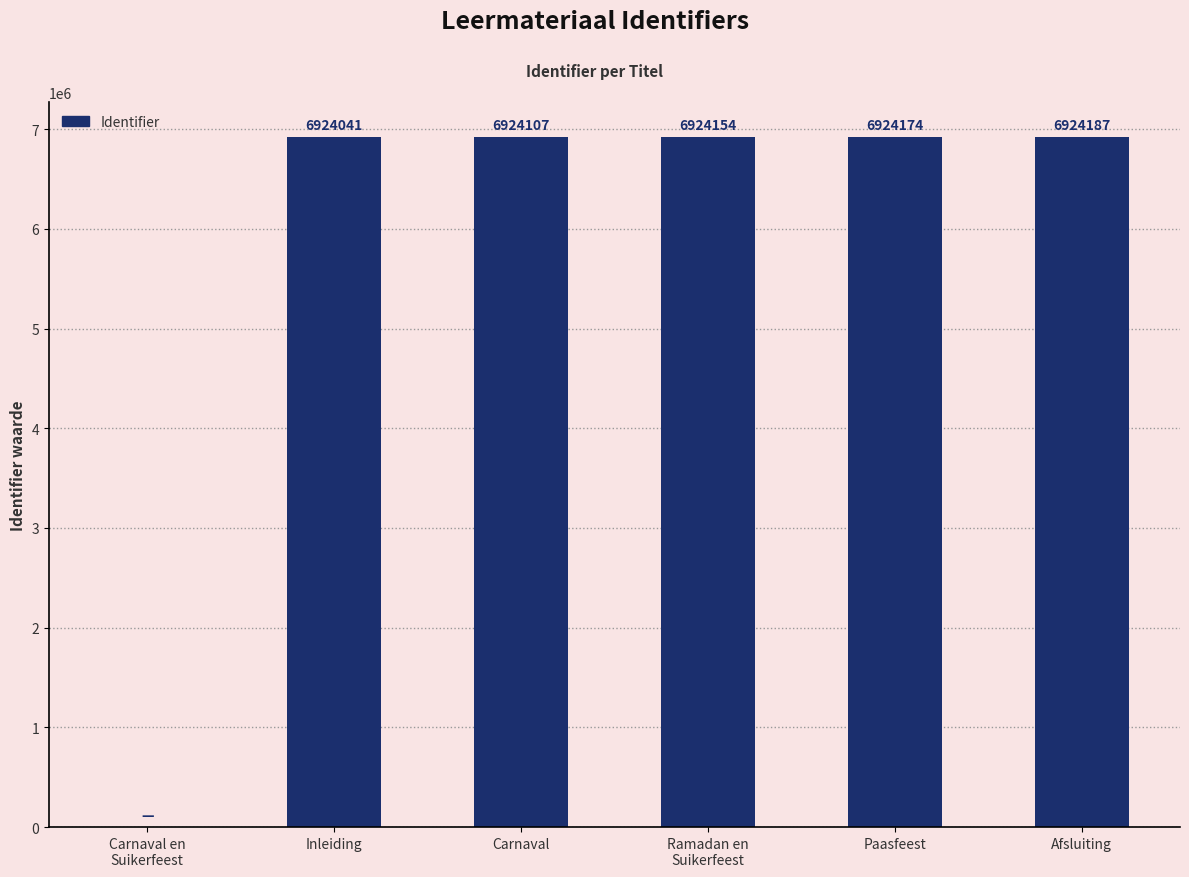

Approximately how many times larger is the value at Carnaval compared to Inleiding?

1.0